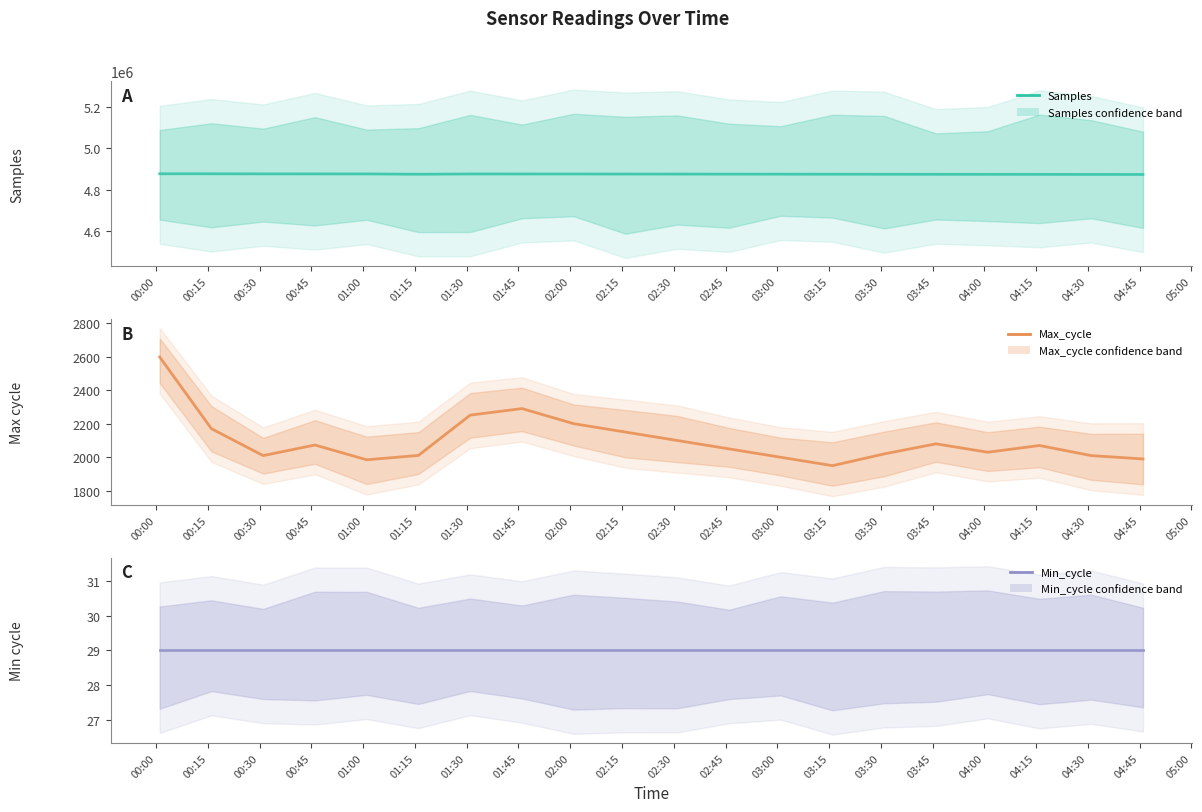

What is the value of the Samples point at the 13th from the left?

4875300